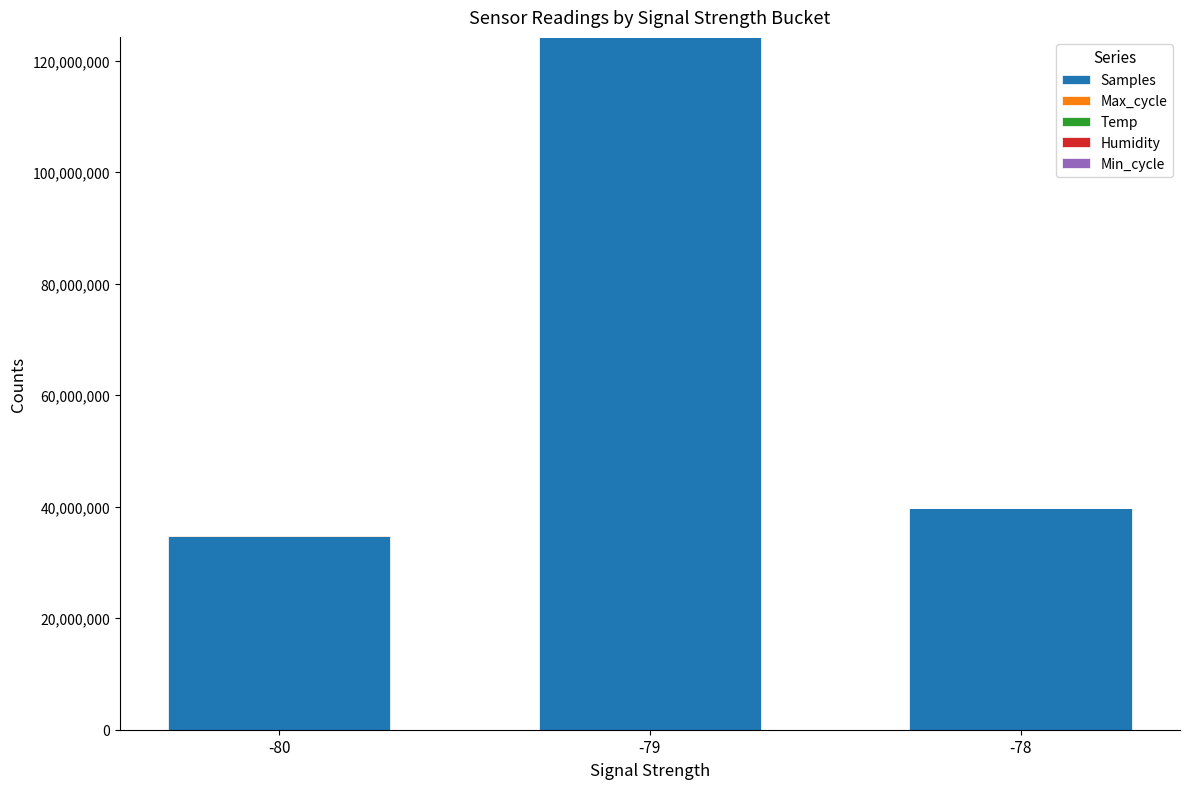

At which label does Samples reach its peak?

-79